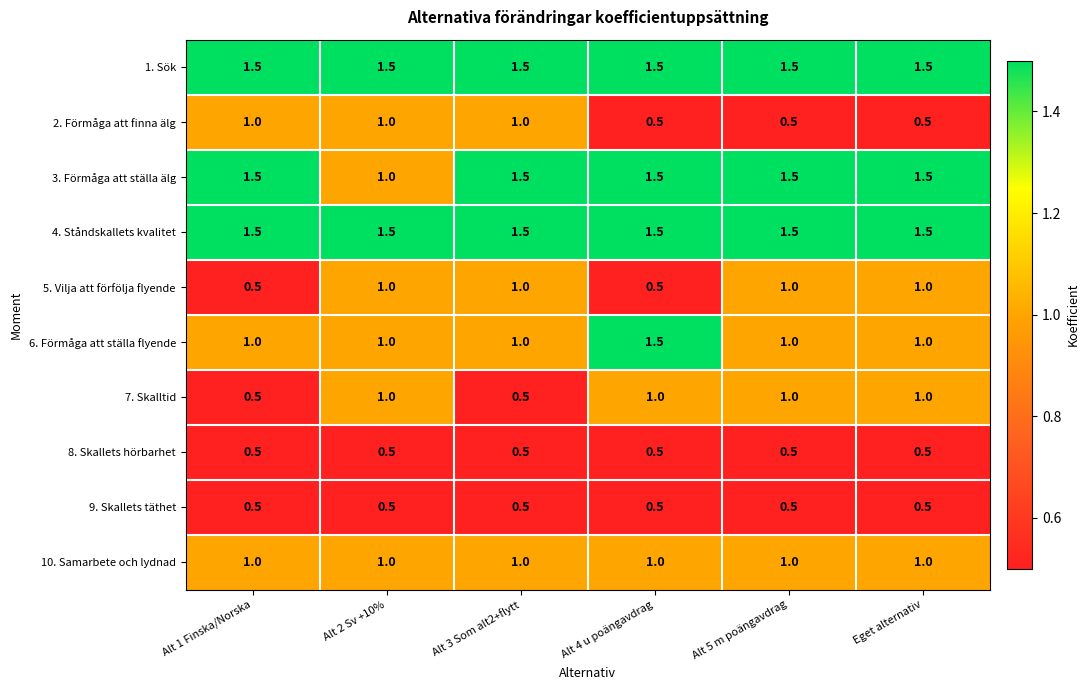

Read the 5. Vilja att förfölja flyende value at Alt 4 u poängavdrag.

0.5